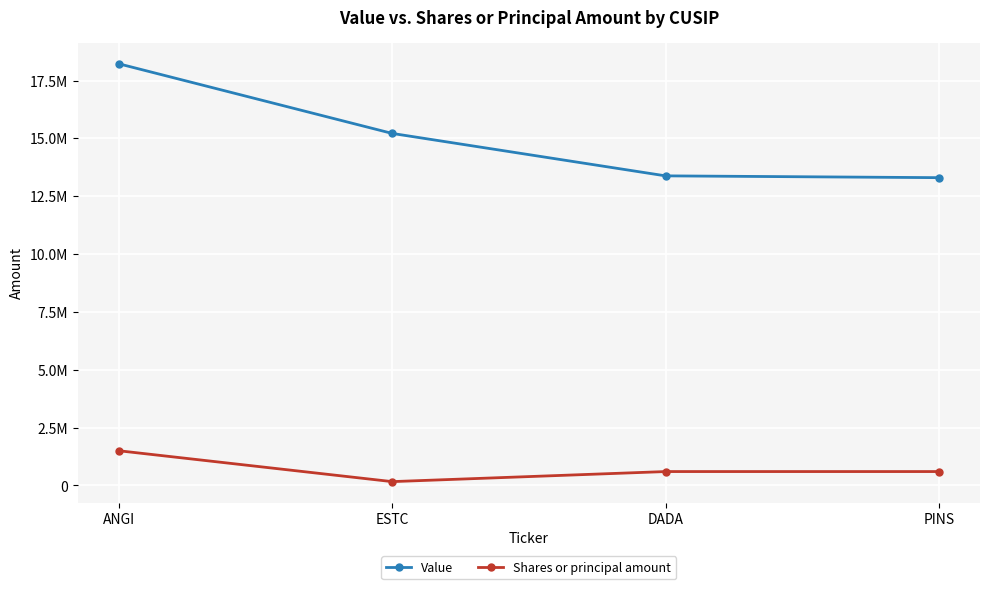

The Value series shows 3428005 at DADA. True or false?

False